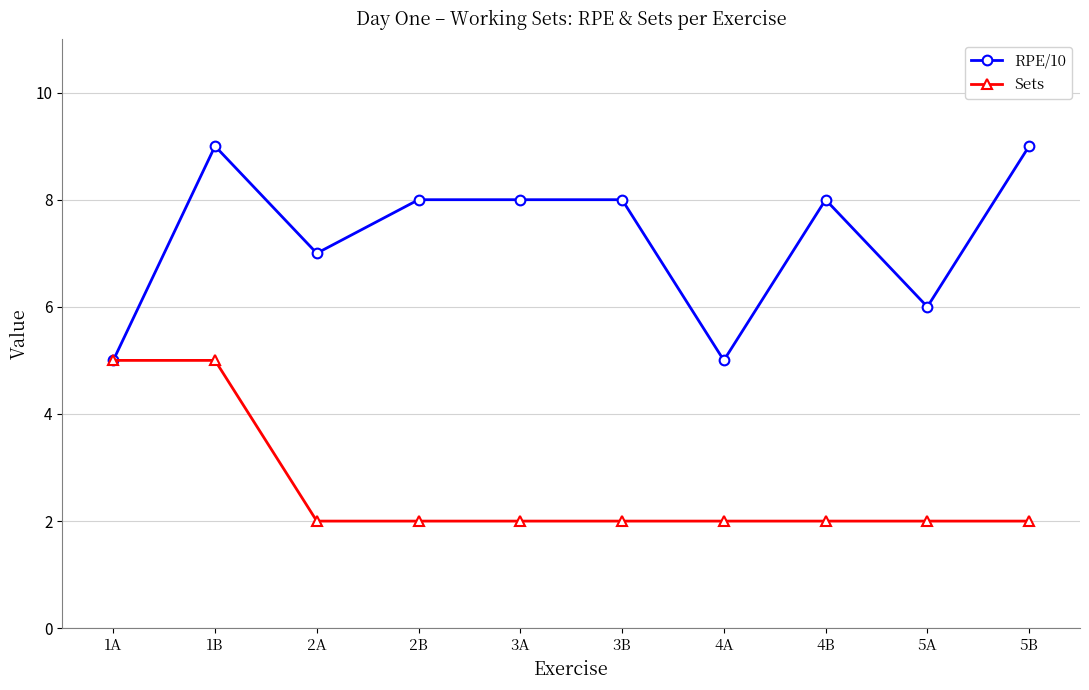

Reading left to right, what are all the values shown in this chart?

RPE/10: 1A=5	1B=9	2A=7	2B=8	3A=8	3B=8	4A=5	4B=8	5A=6	5B=9
Sets: 1A=5	1B=5	2A=2	2B=2	3A=2	3B=2	4A=2	4B=2	5A=2	5B=2